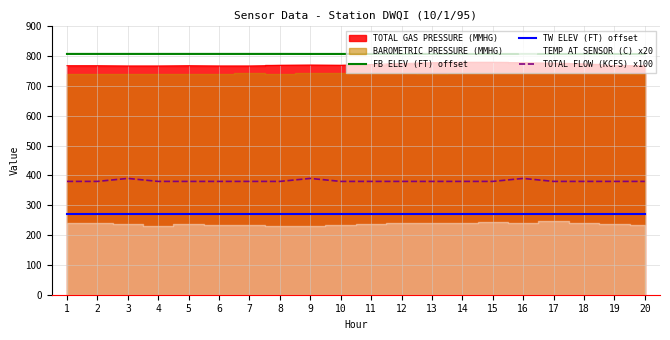

Between 5 and 15, which is larger?

5